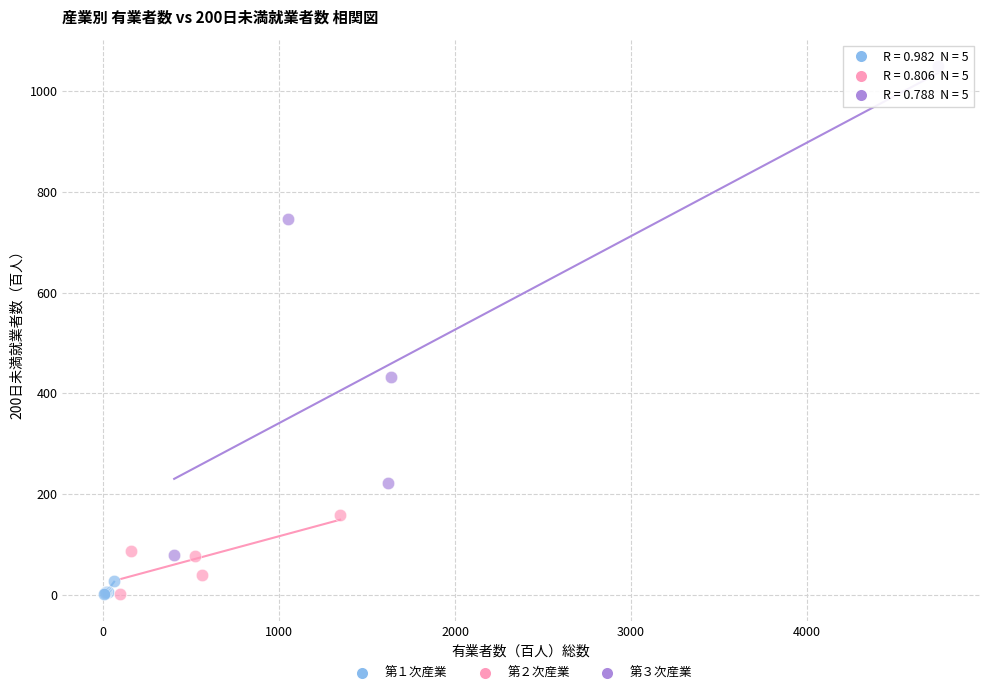

Which series reaches the maximum Y coordinate?

第３次産業